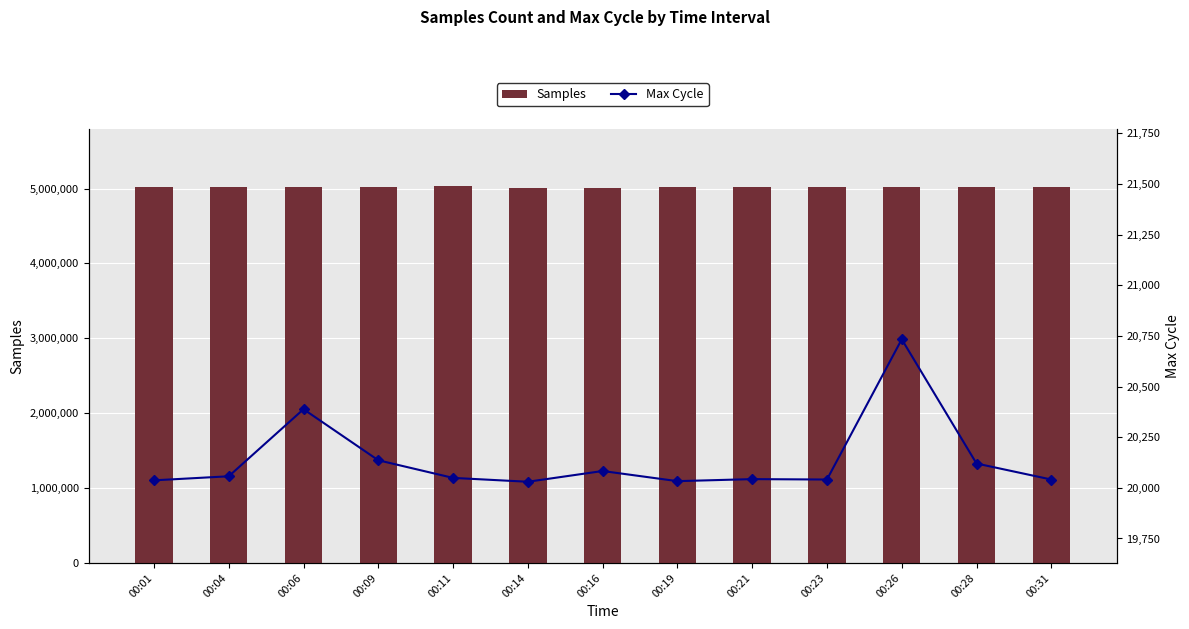

Is the value of Max Cycle at 00:31 greater than the value of Samples at 00:01?

No